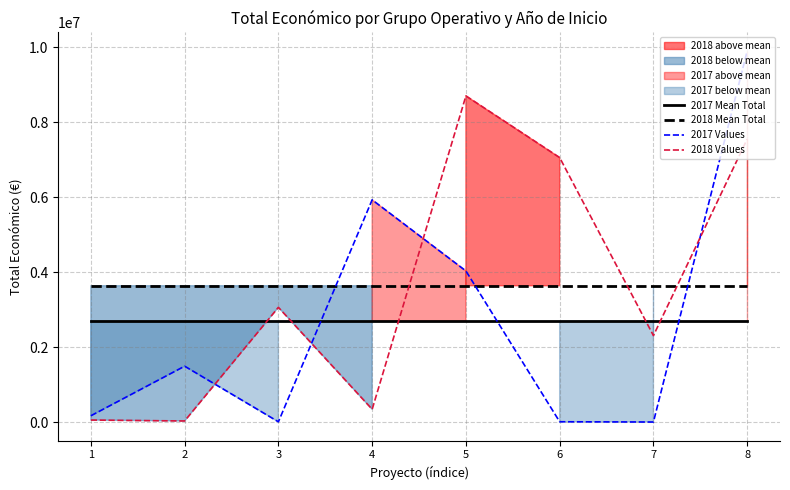

The 2017 Mean Total series shows 2694602.8 at 6. True or false?

True